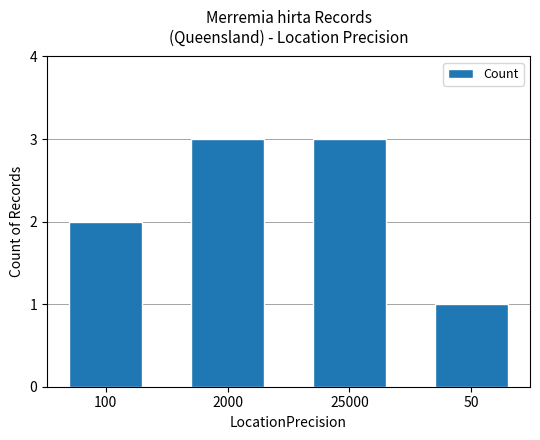

What is the difference between the maximum and minimum values?

2